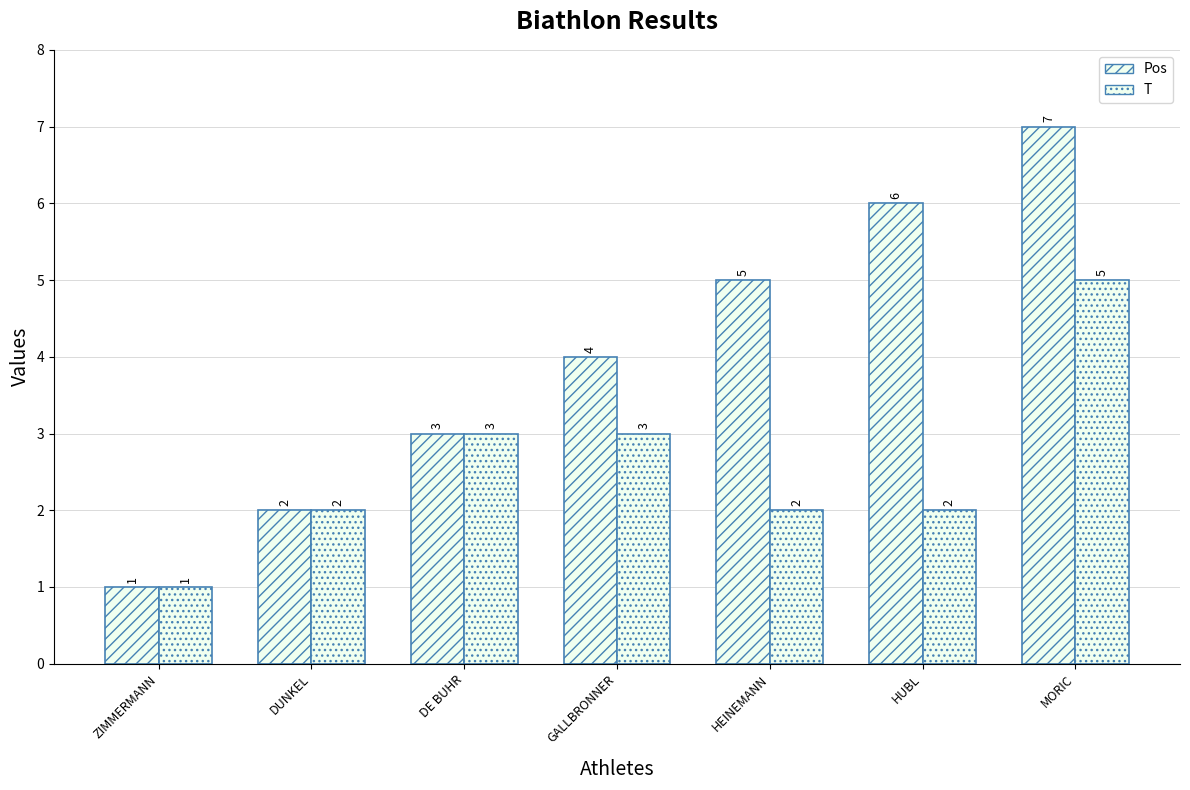

How many bars are there in each group?

2